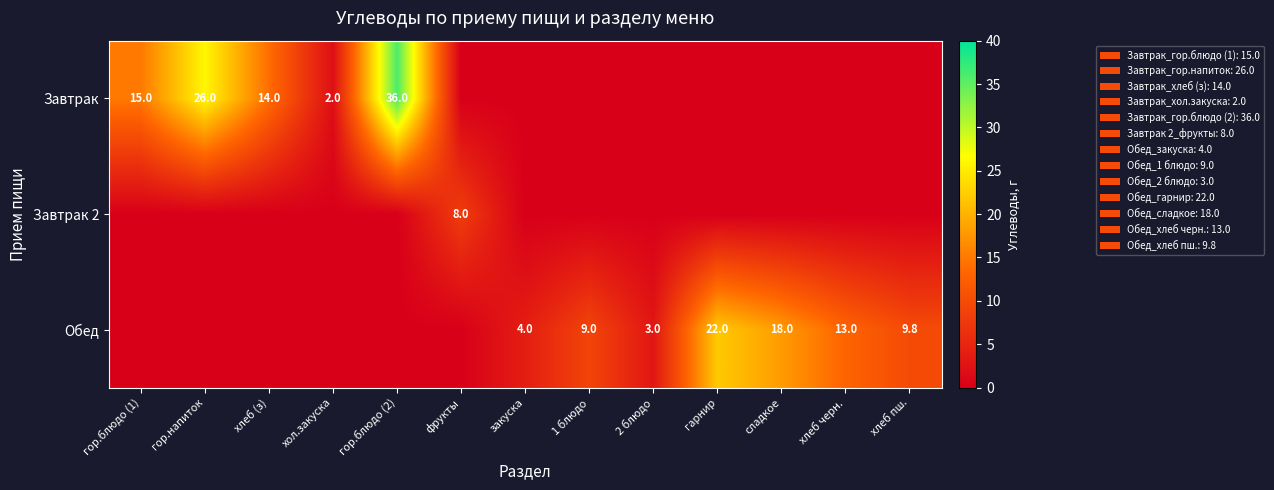

The value of Завтрак 2 at гор.блюдо (1) is -3.7. True or false?

False